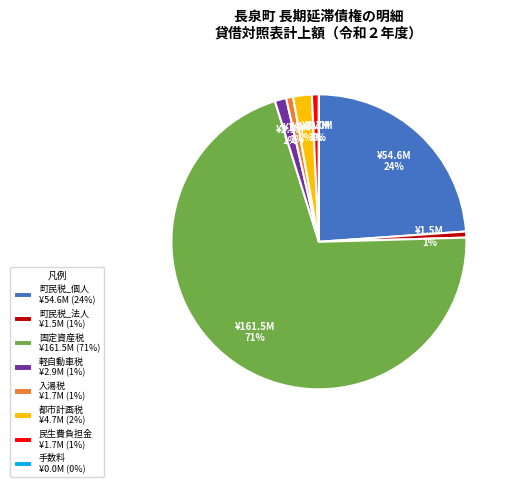

Is 固定資産税 ¥161.5M (71%) the majority of the pie?

Yes